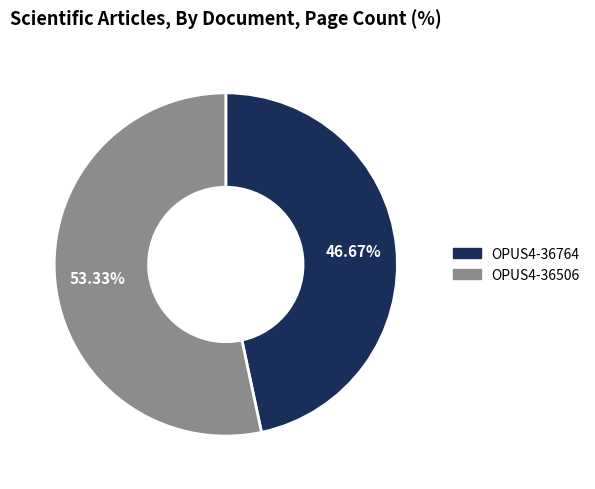

What is the majority slice?

OPUS4-36506